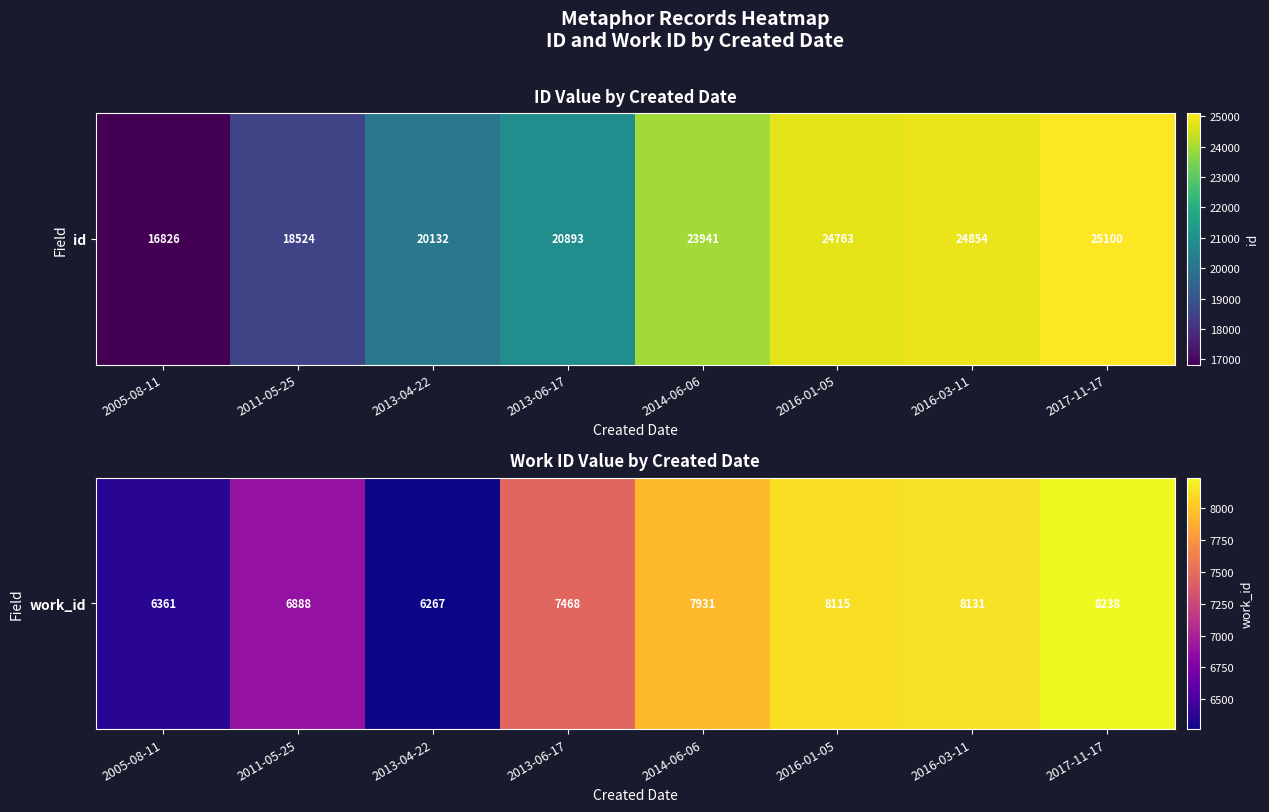

The value at 2005-08-11 is 9183. True or false?

False